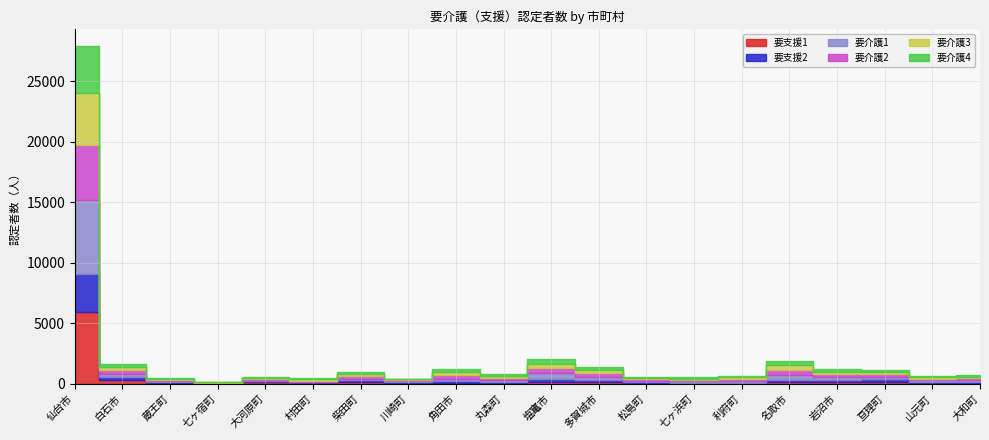

Is the value of 要介護2 at 多賀城市 greater than the value of 要支援1 at 塩竃市?

Yes